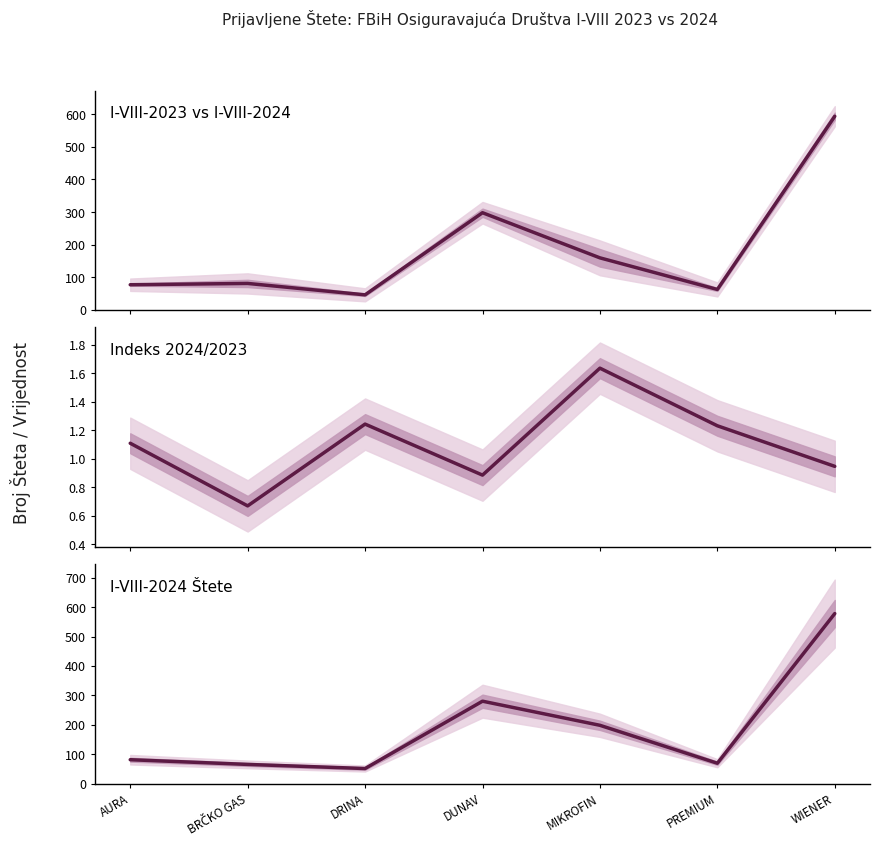

True or false: Indeks 2024/2023 and I-VIII-2023 vs I-VIII-2024 cross at least once.

False